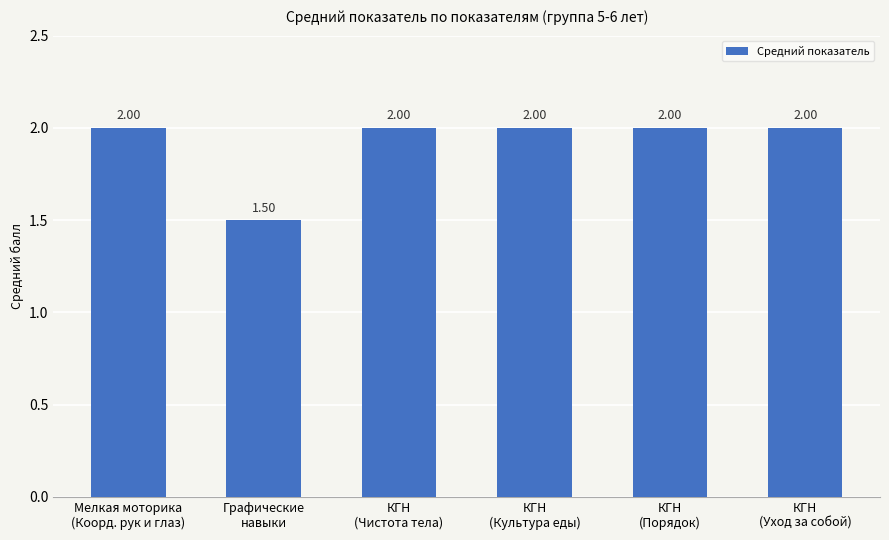

True or false: the data shows 0.8 at КГН
(Порядок).

False